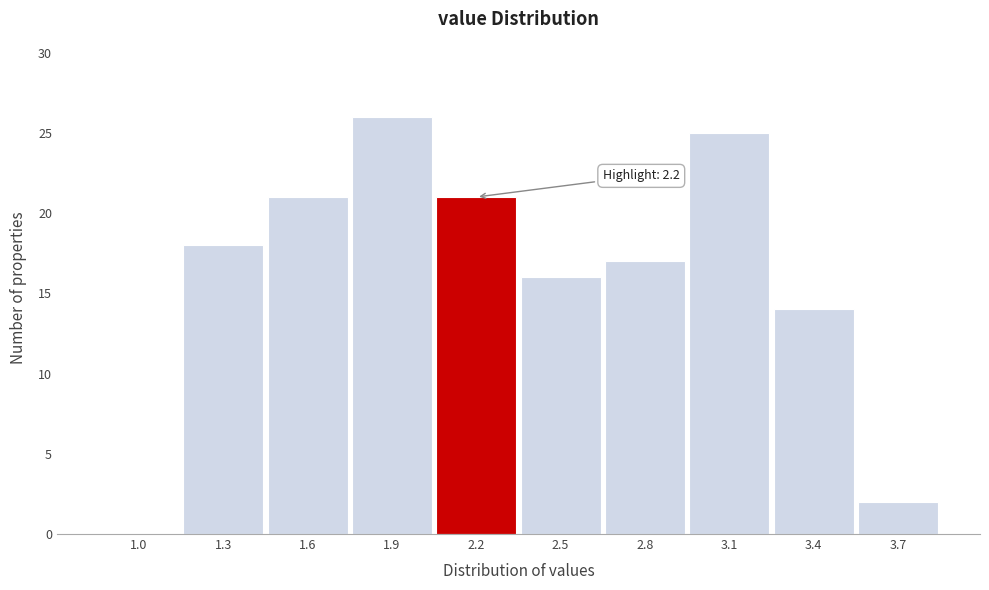

Reading left to right, what are all the values shown in this chart?

1.0=0	1.3=18	1.6=21	1.9=26	2.2=21	2.5=16	2.8=17	3.1=25	3.4=14	3.7=2